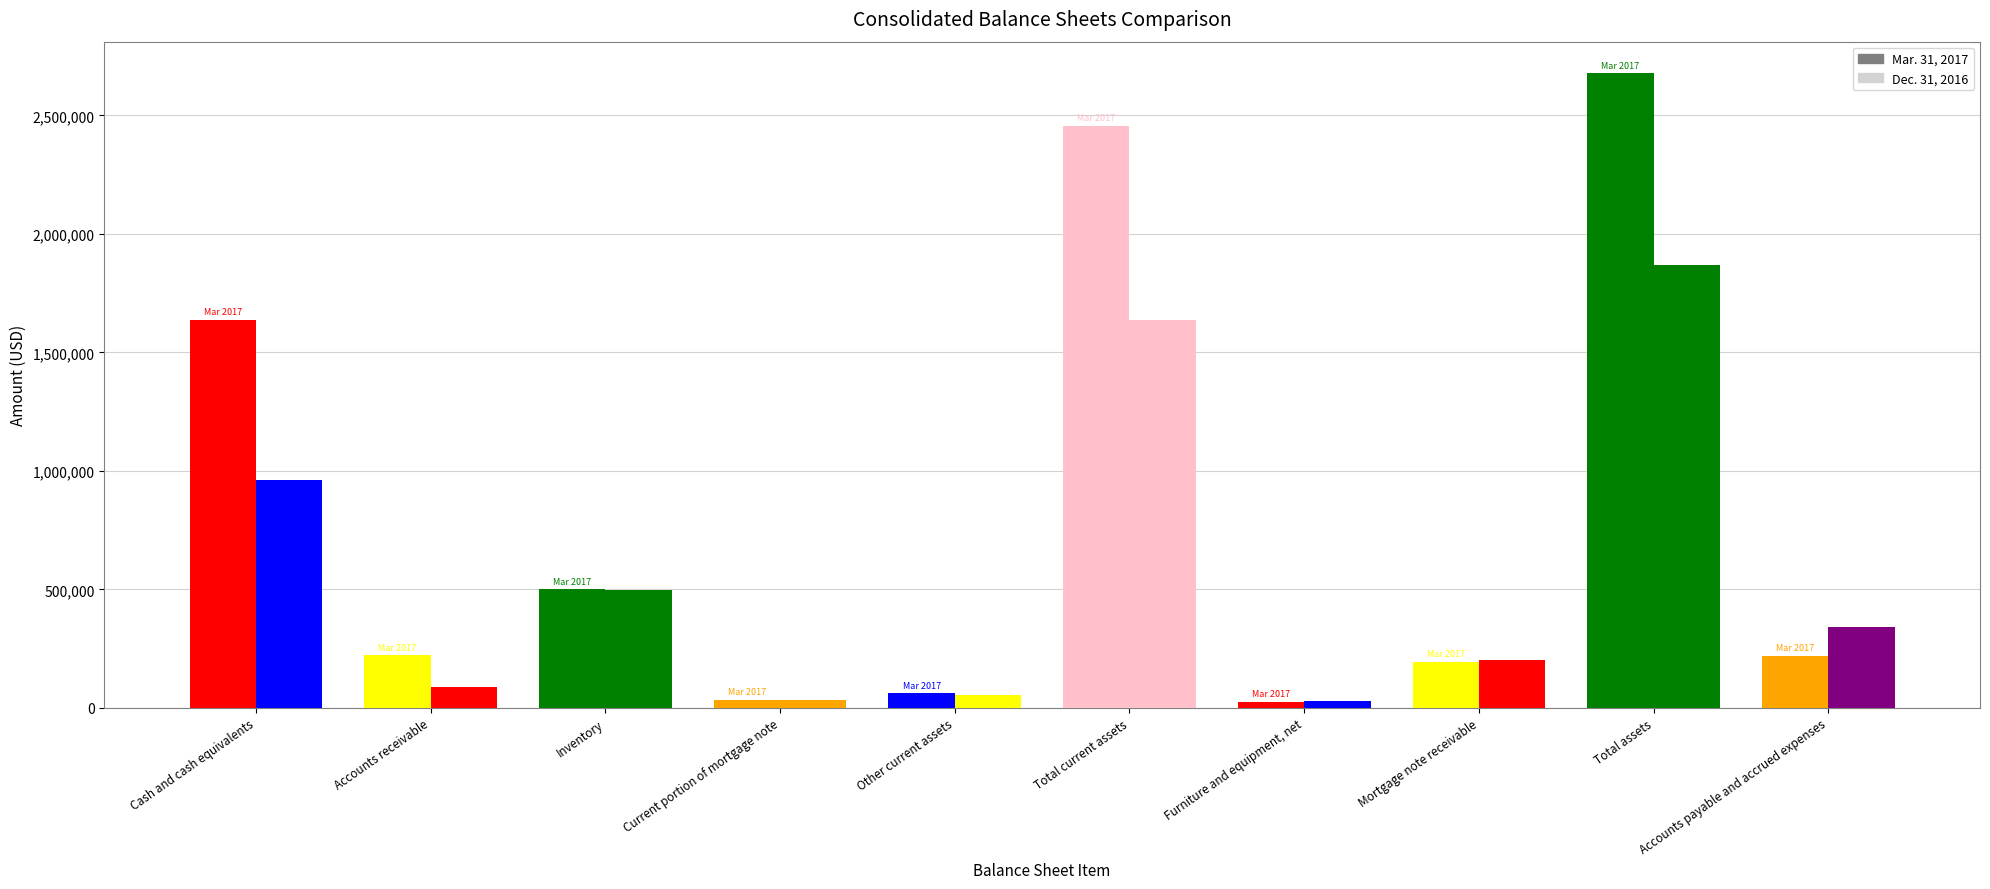

What is the total value across all series at Accounts payable and accrued expenses?

563529